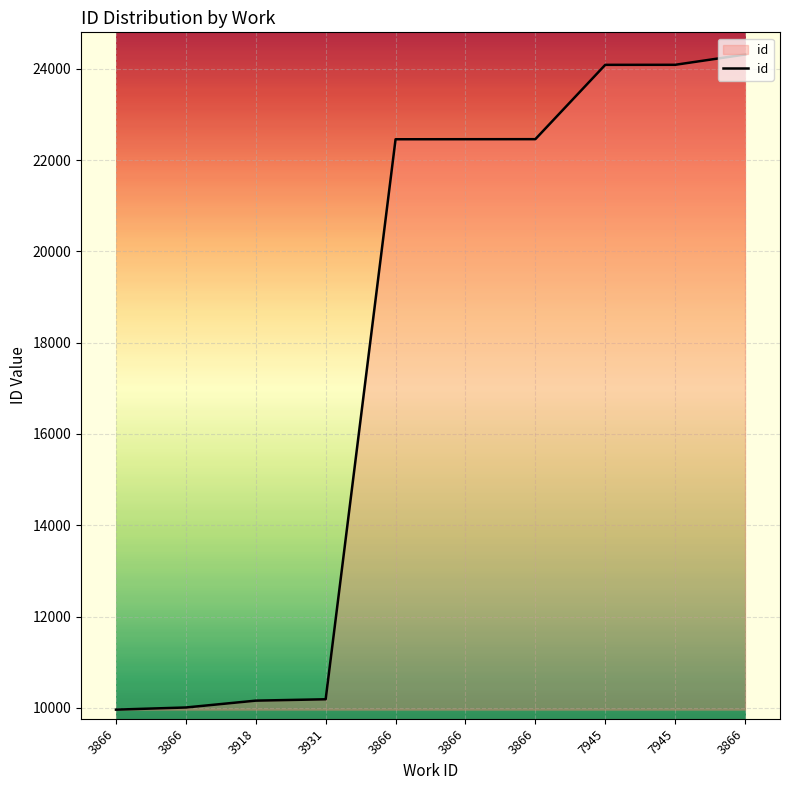

Which label corresponds to the largest value in the chart?

3866